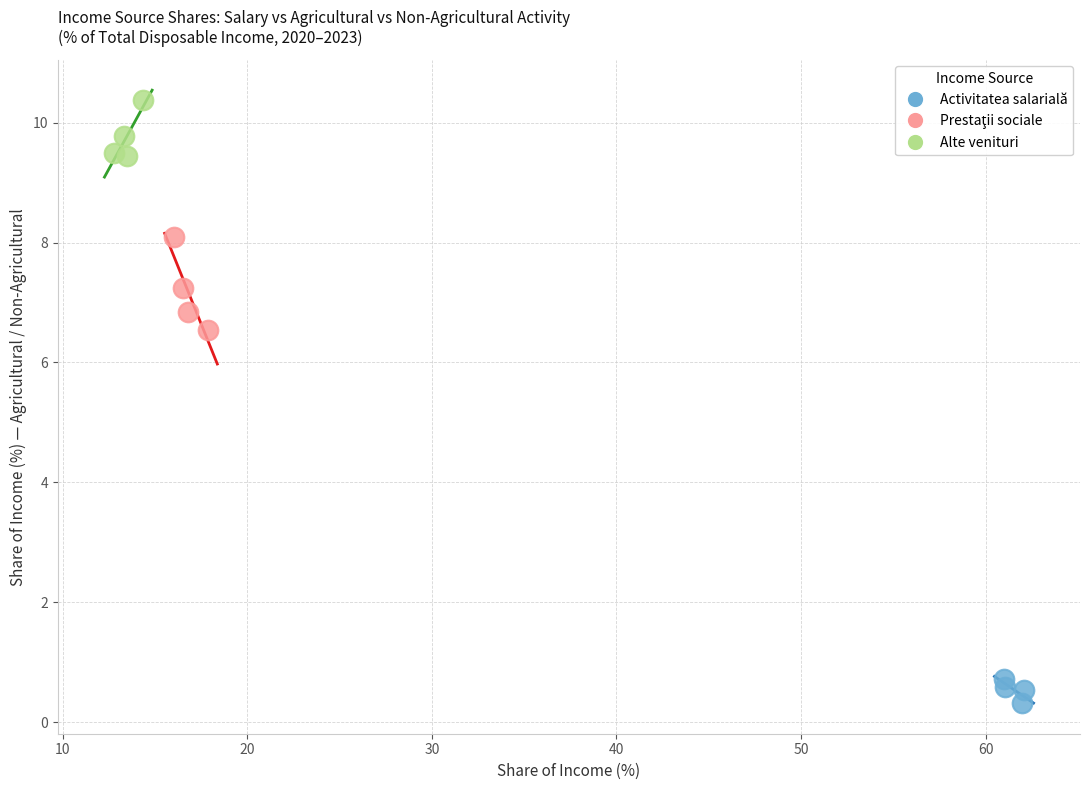

Which series contains the highest Y value?

Alte venituri